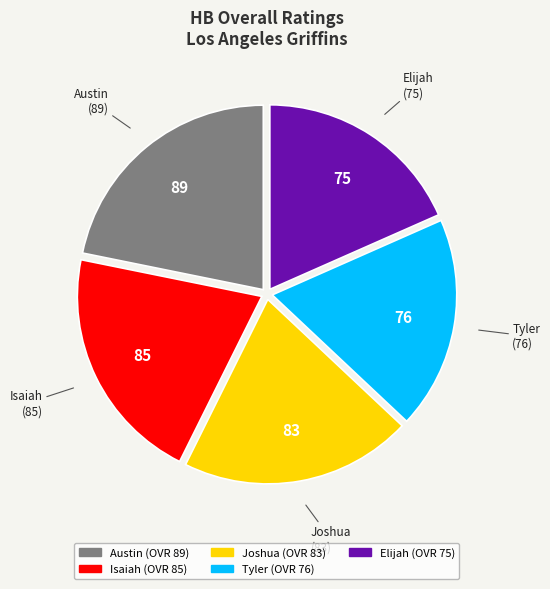

Between Tyler and Joshua, which is larger?

Joshua